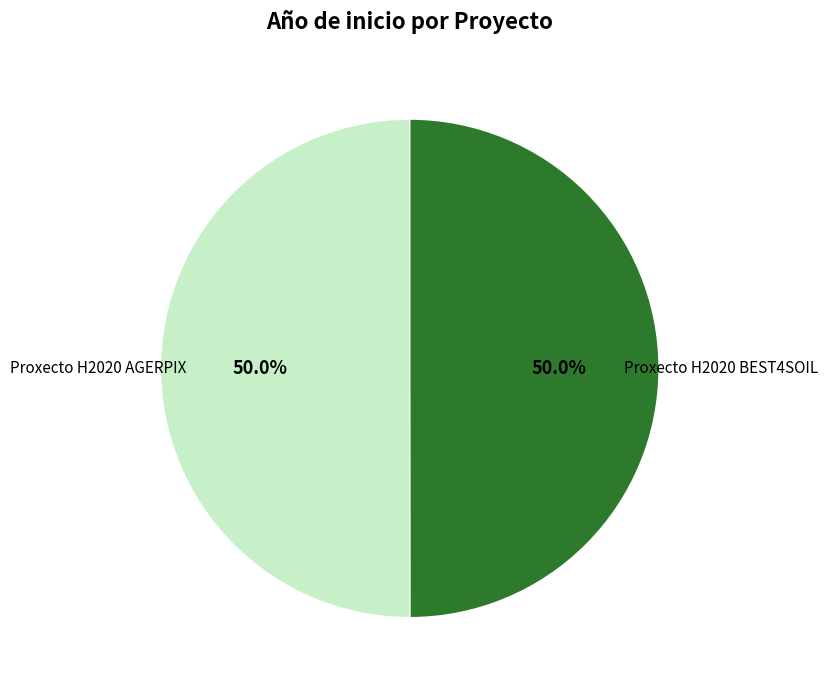

Approximately how many times larger is the value at Proxecto H2020 AGERPIX compared to Proxecto H2020 BEST4SOIL?

1.0